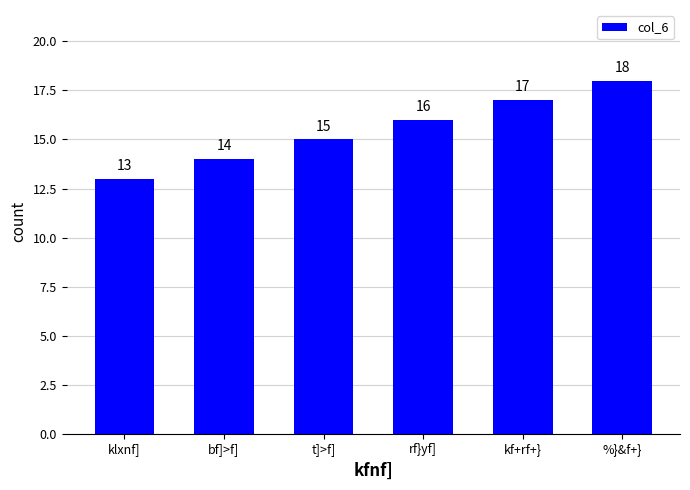

How many series are shown in this chart?

1